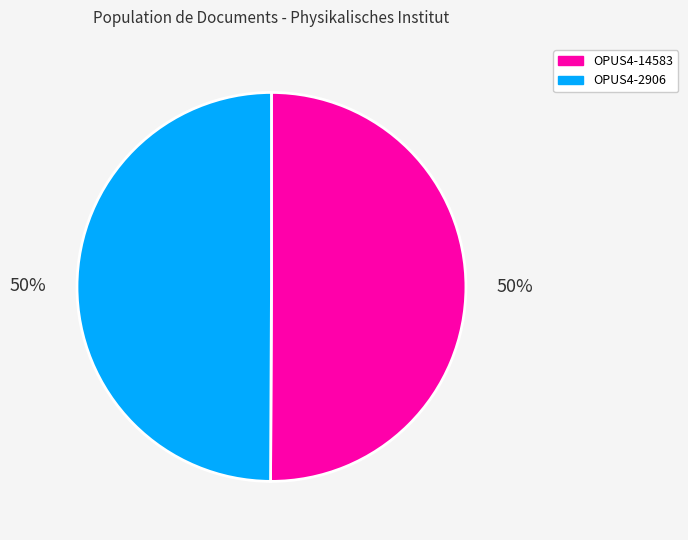

To the nearest percent, what is the combined percentage of OPUS4-14583 and OPUS4-2906?

100%